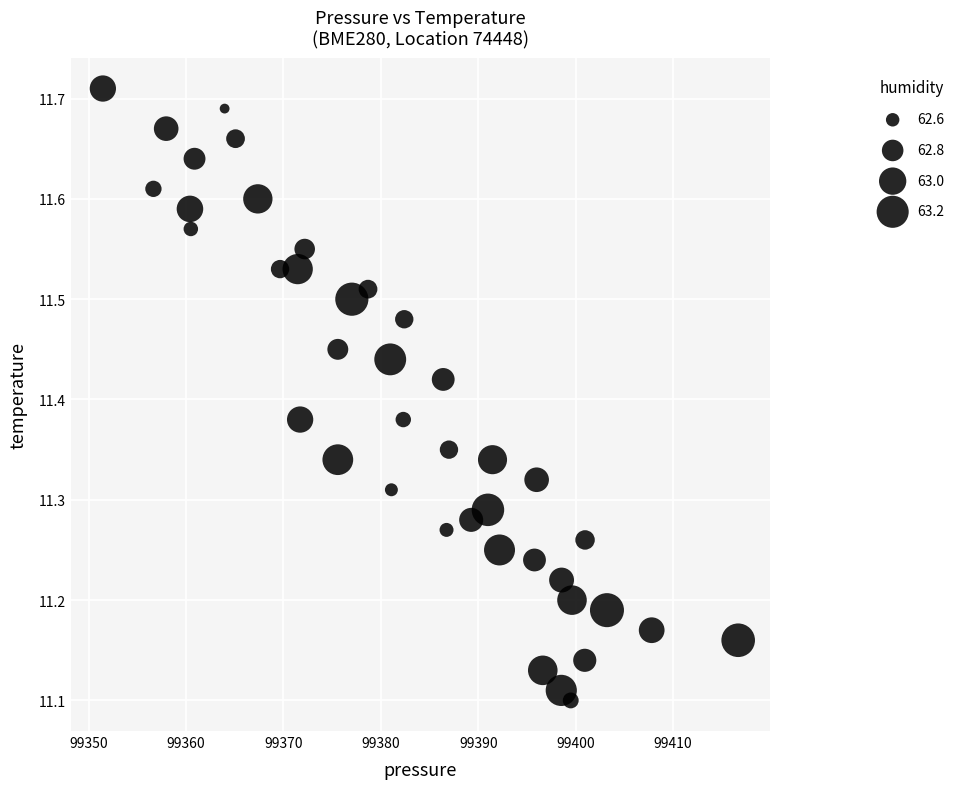

What is the range of X values (max minus min)?

65.2